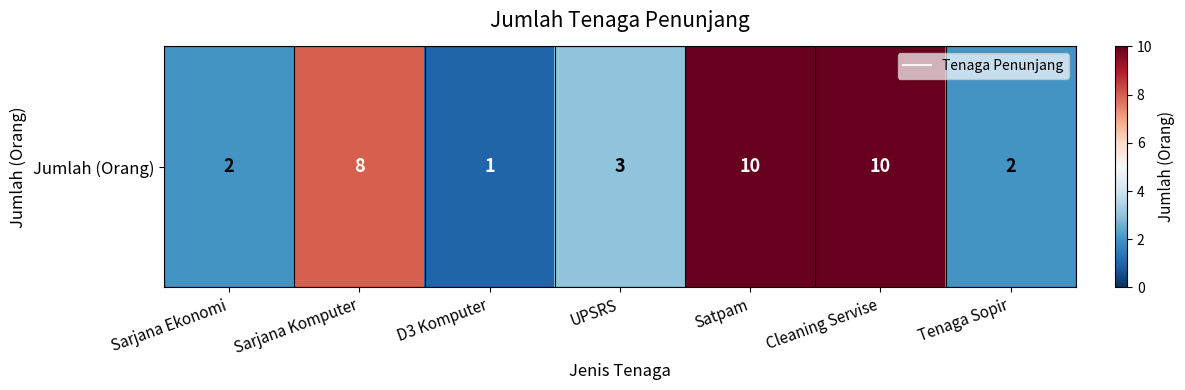

What is the difference between the values at Sarjana Komputer and D3 Komputer?

7